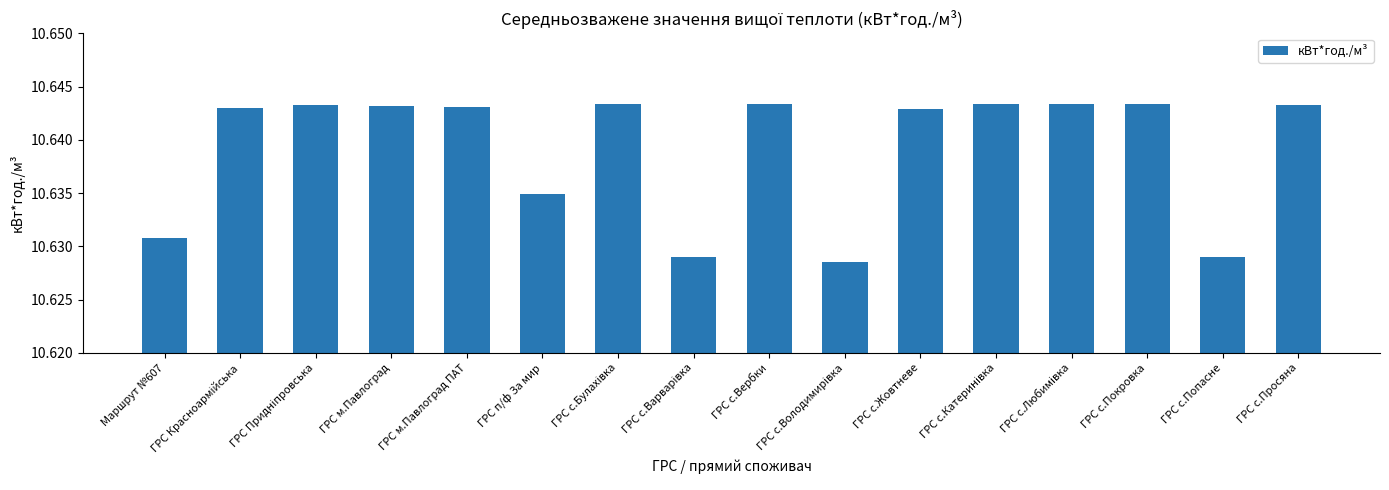

Is it true that the value at ГРС с.Просяна is 17.7?

False